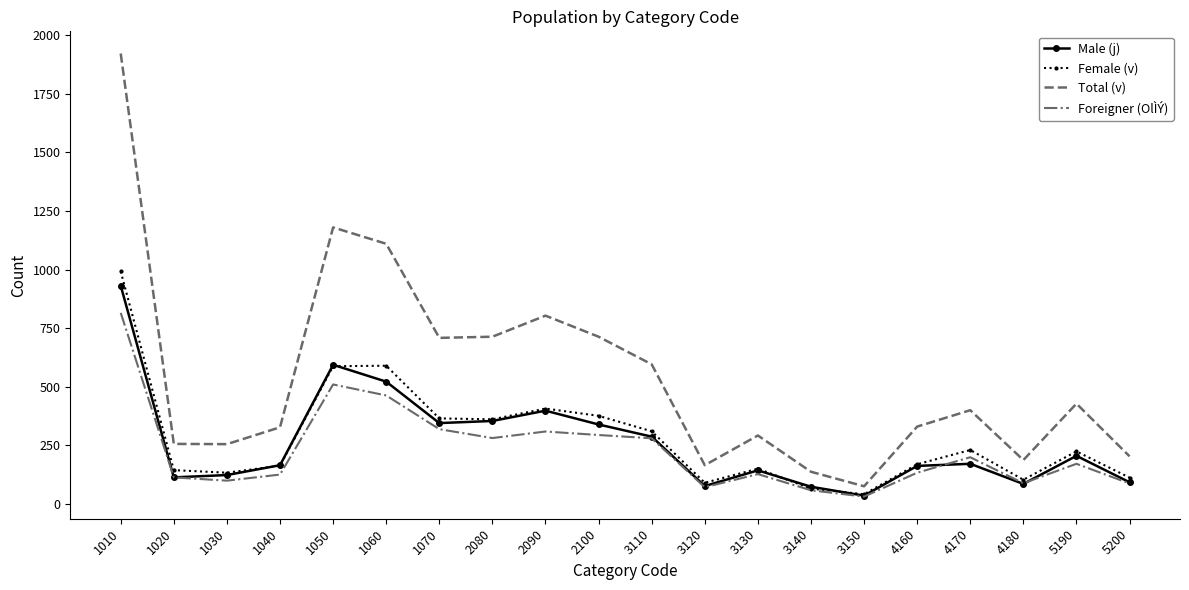

True or false: Total (v) and Female (v) intersect in this chart.

False